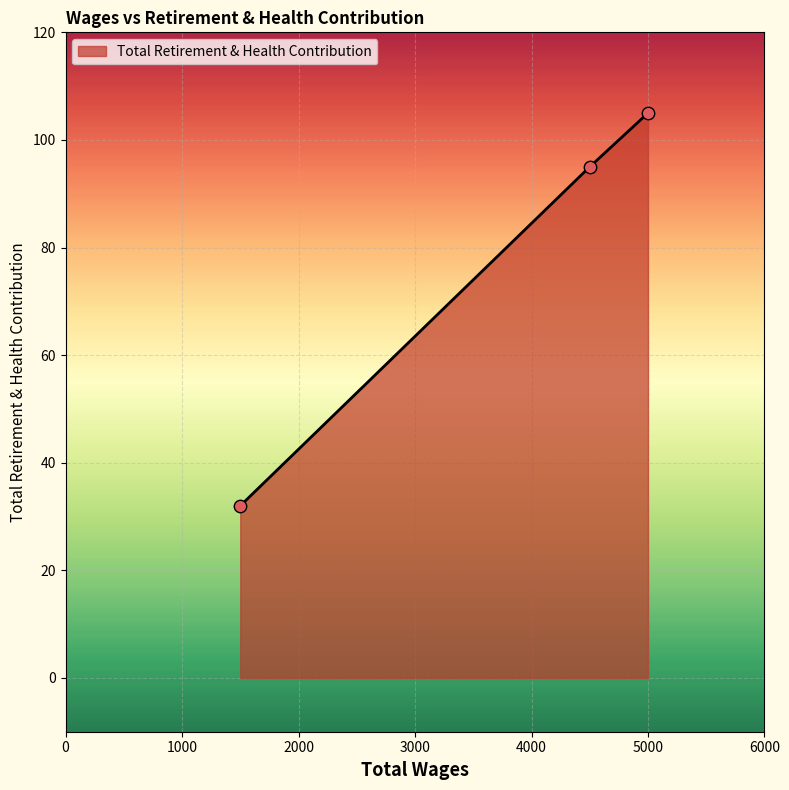

What is the smallest value displayed?

32